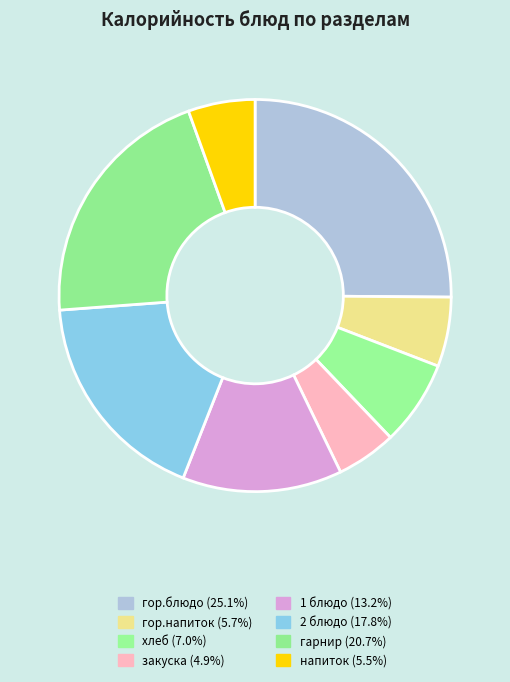

To the nearest percent, what portion does гор.блюдо represent?

25%